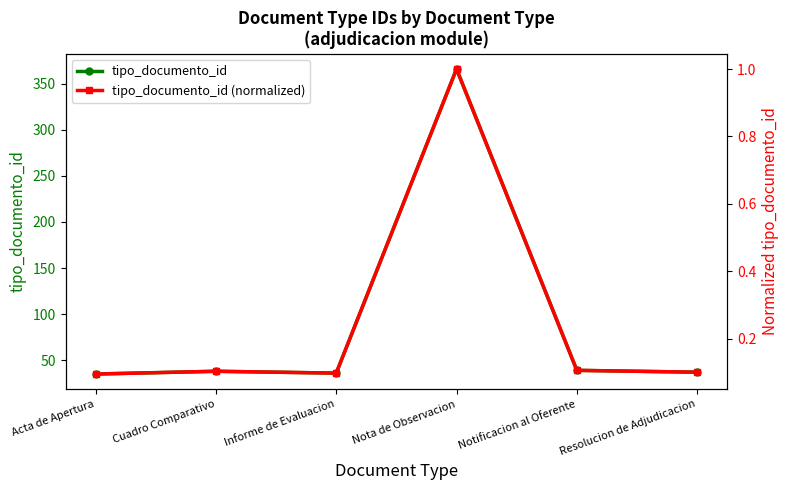

In tipo_documento_id, how many points are lower than both neighbors (excluding endpoints)?

1